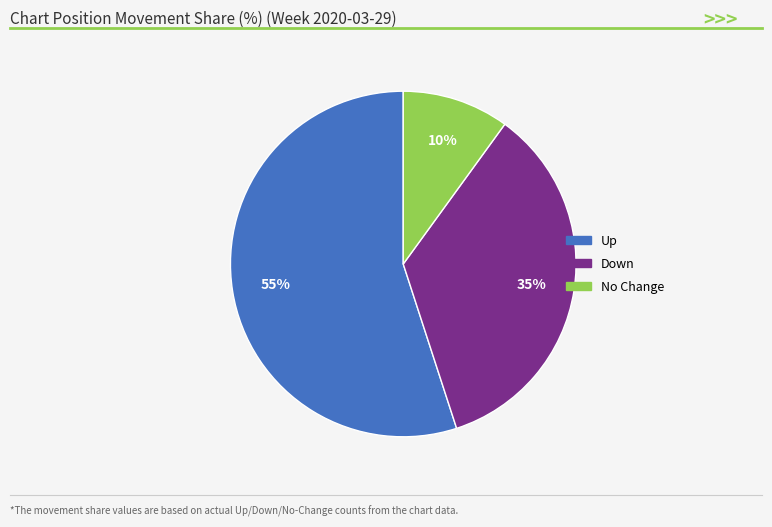

Does any single category account for the majority?

Yes